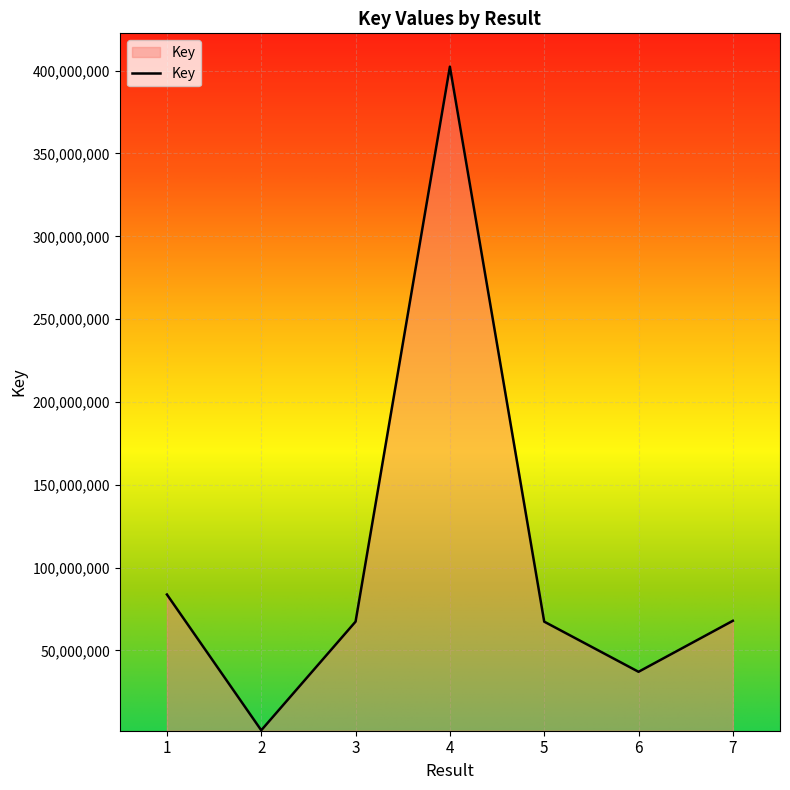

How many categories are shown in the chart?

7